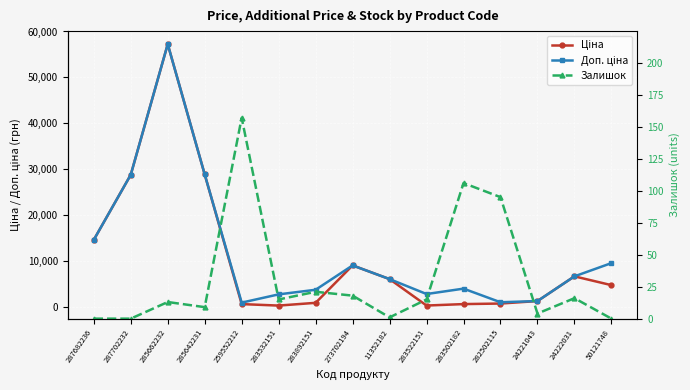

What is the spread (max minus min) of values at 287682236?

14649.6